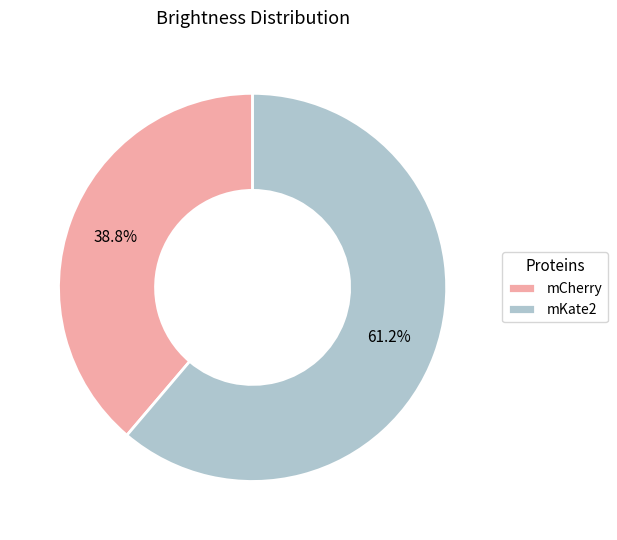

The mKate2 slice represents 61% of the pie. True or false?

True